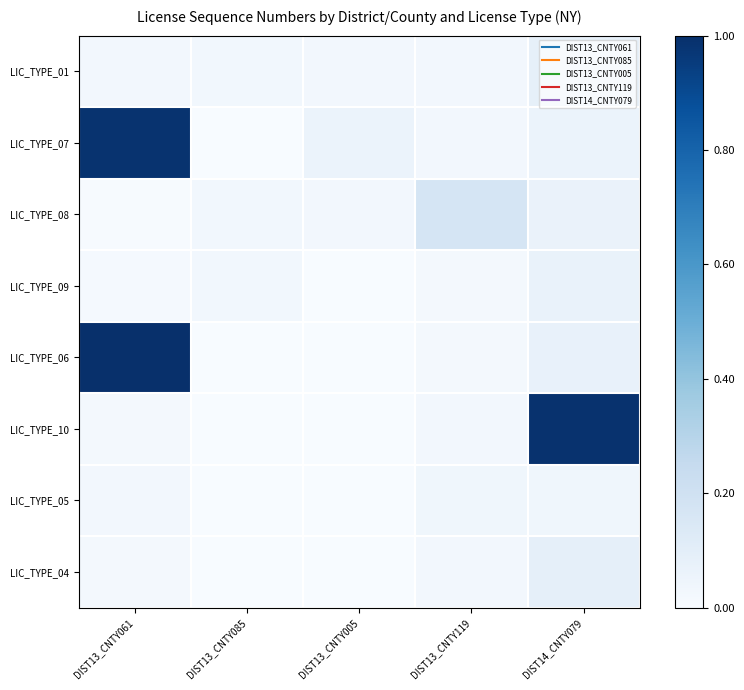

Rank the series at DIST14_CNTY079 from highest to lowest value.

LIC_TYPE_10, LIC_TYPE_04, LIC_TYPE_01, LIC_TYPE_06, LIC_TYPE_09, LIC_TYPE_08, LIC_TYPE_07, LIC_TYPE_05